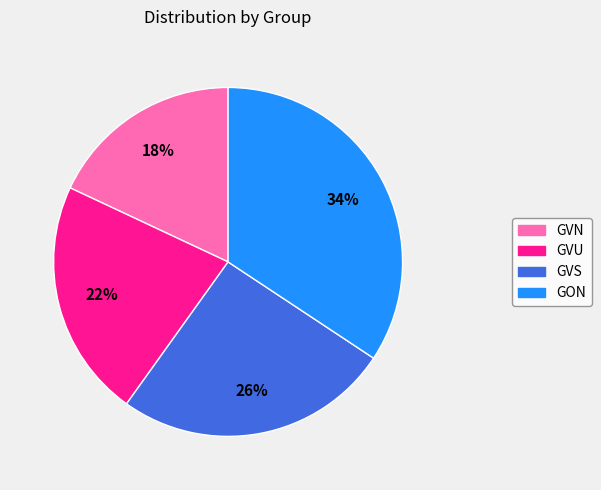

True or false: GVS accounts for 26% of the total.

True